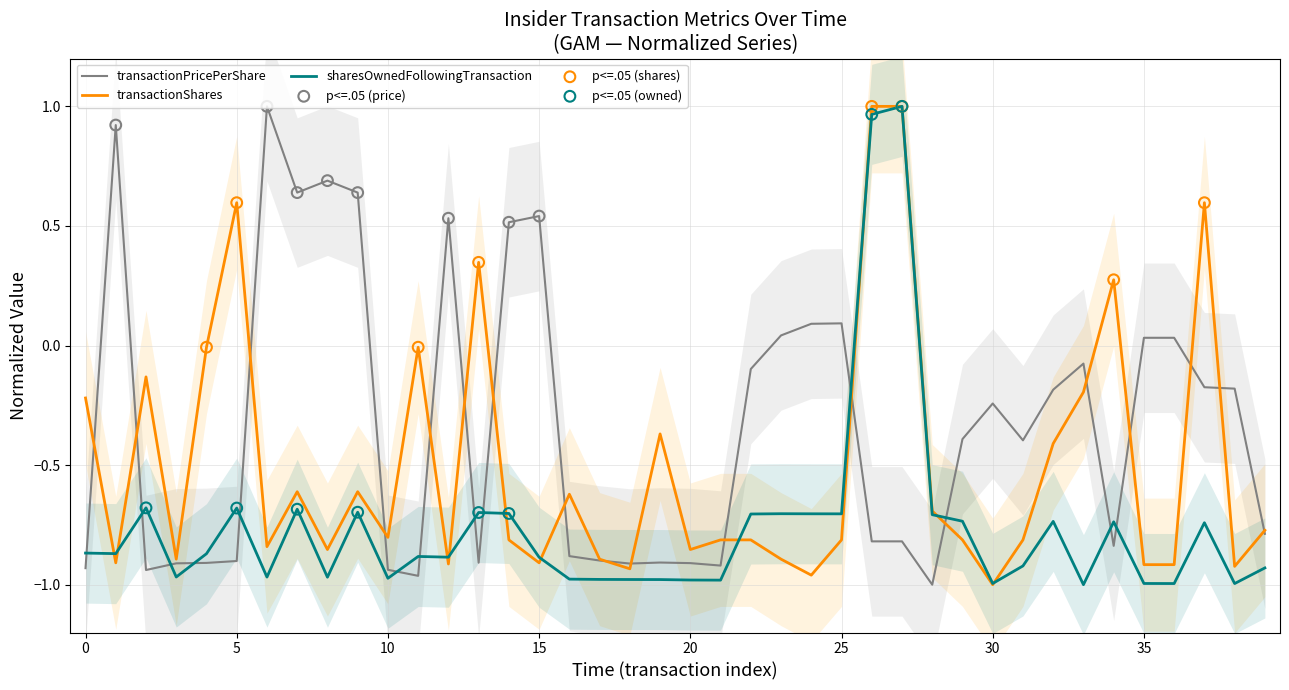

What are all the series names shown in the legend?

transactionPricePerShare, transactionShares, sharesOwnedFollowingTransaction